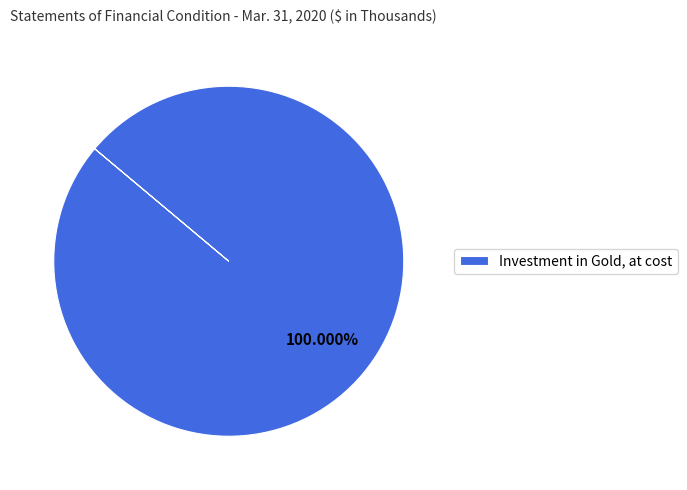

What percentage is the Investment in Gold, at cost slice, to the nearest percent?

100%